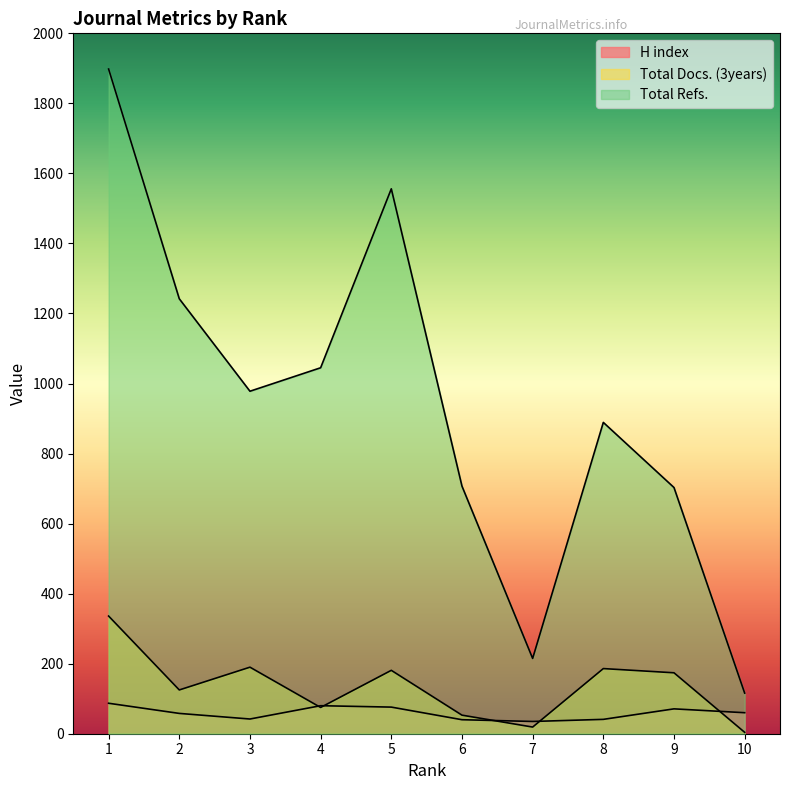

Is it true that H index equals 93 at 9?

False